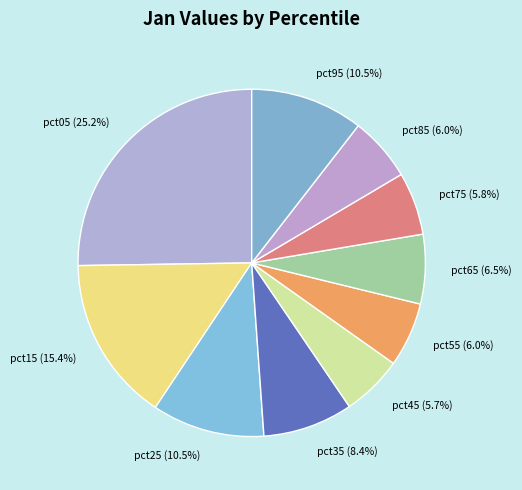

Is there any slice that represents more than half of the pie?

No